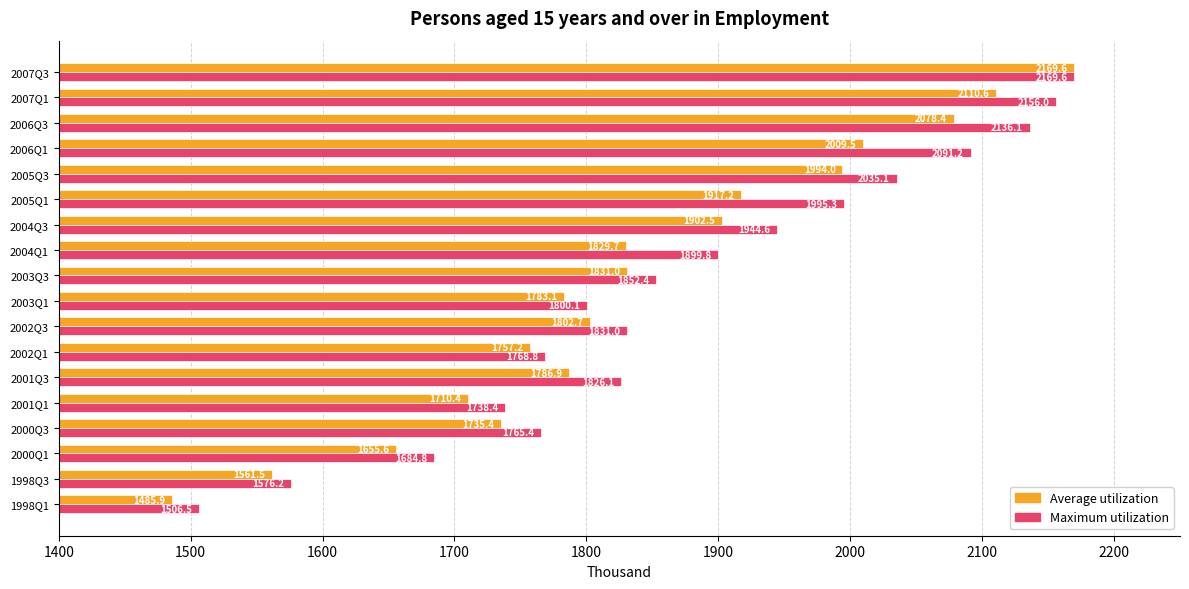

What is the spread (max minus min) of values at 2000Q3?

30.0